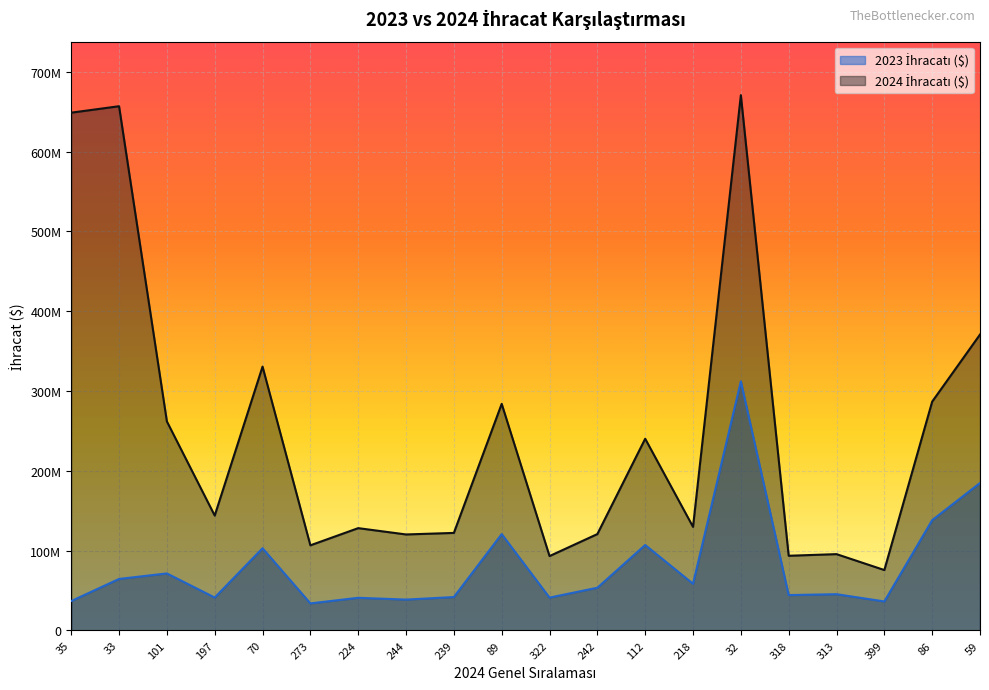

What is the average value of the 2023 İhracatı ($) series?

80696364.9